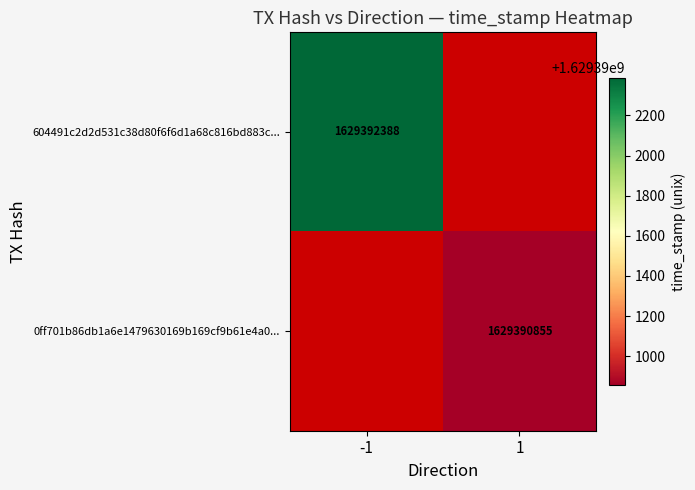

What is the spread (max minus min) of values at time_stamp?

1533